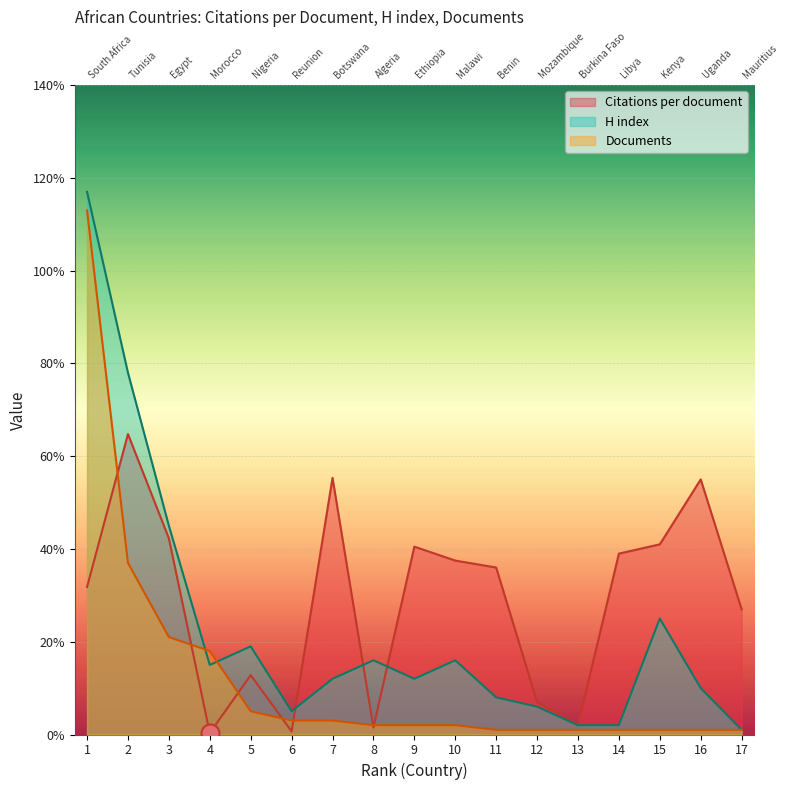

What is the total value across all series at 2?

179.8